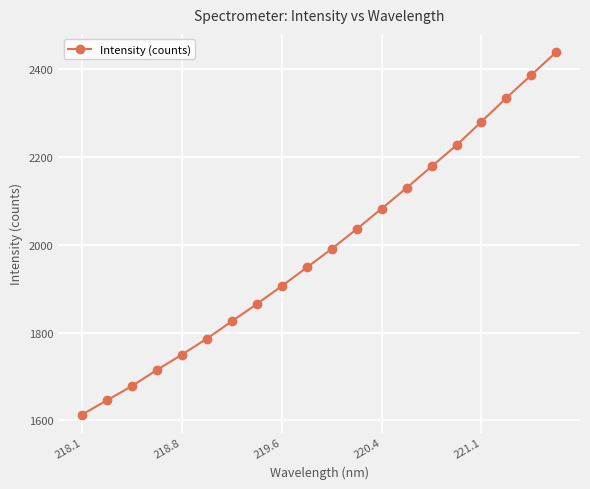

What is the difference between the maximum and second lowest values?

793.1